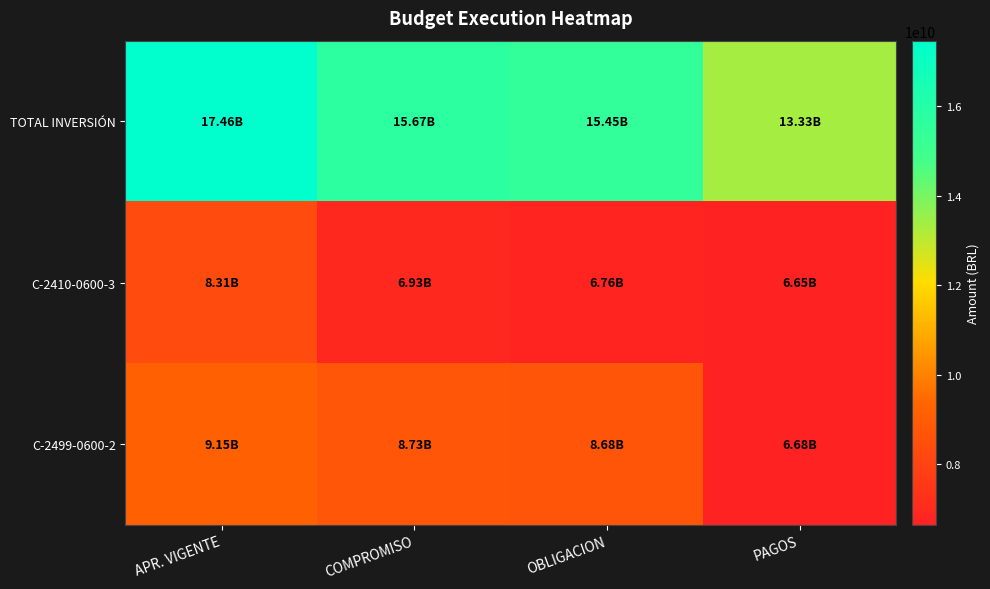

What is the difference between the highest and lowest values at APR. VIGENTE?

9148918518.0